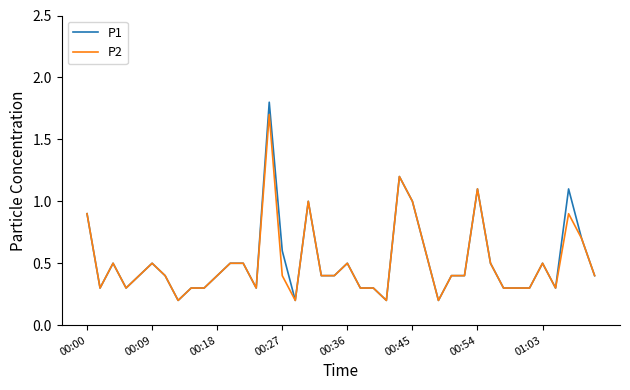

Is this an area chart (filled region under the line)?

No